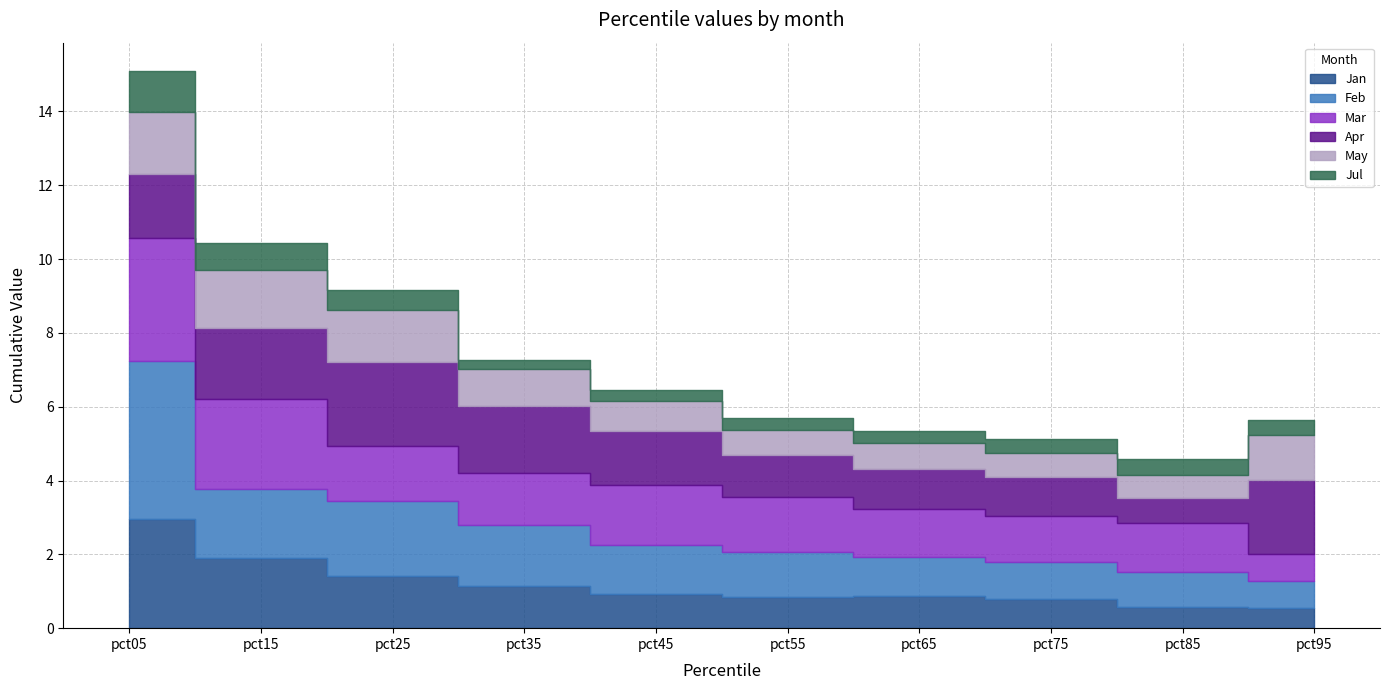

The value of Feb at pct85 is 0.4. True or false?

False